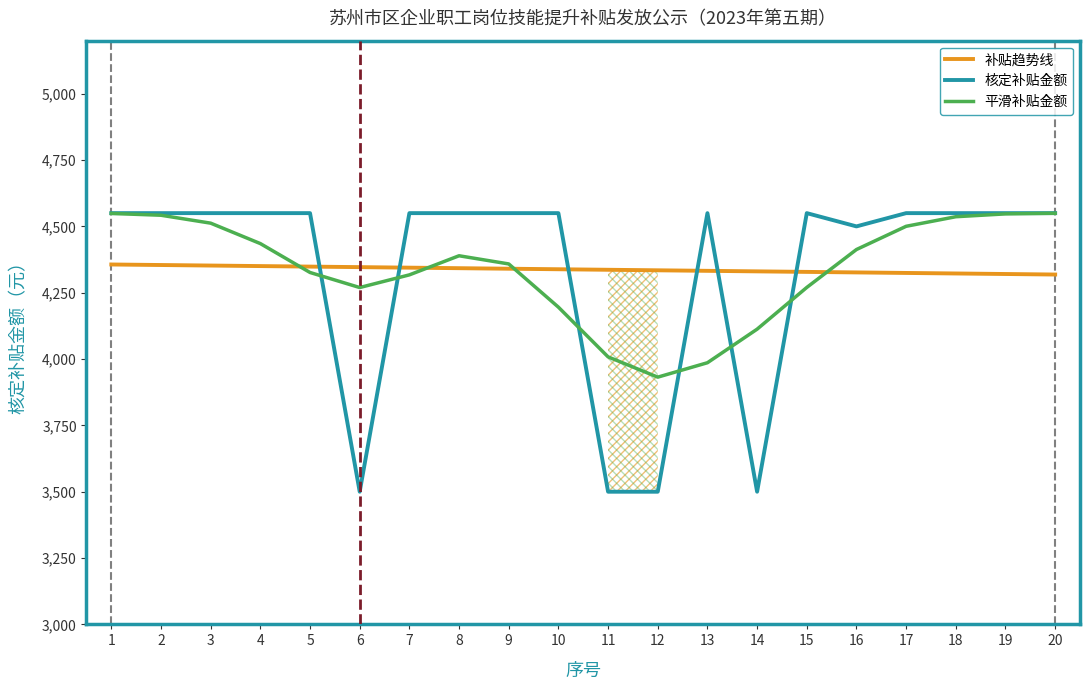

Between 9 and 18, which series saw the biggest shift?

平滑补贴金额